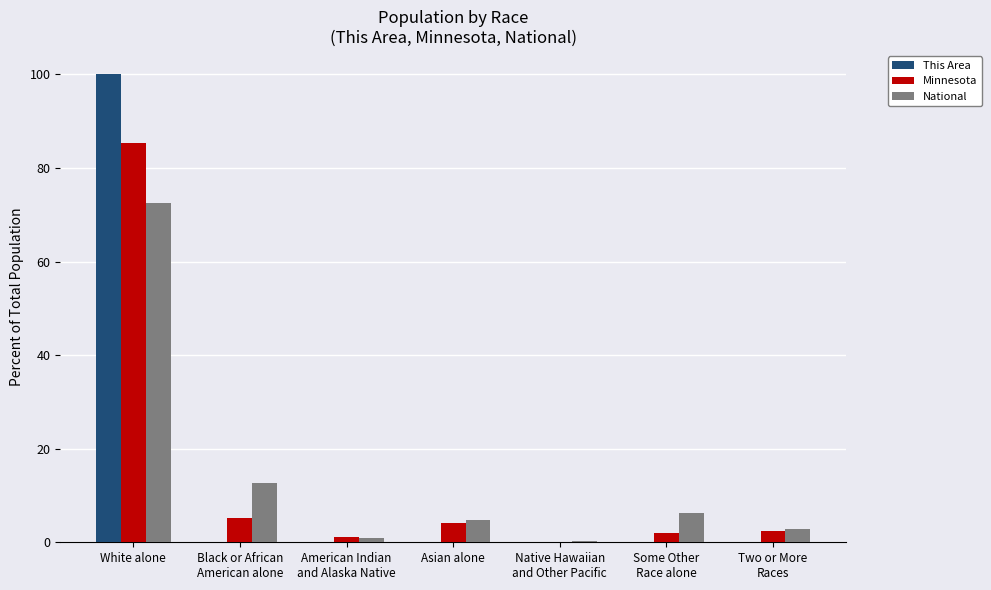

What is the sum of all This Area values?

100.0